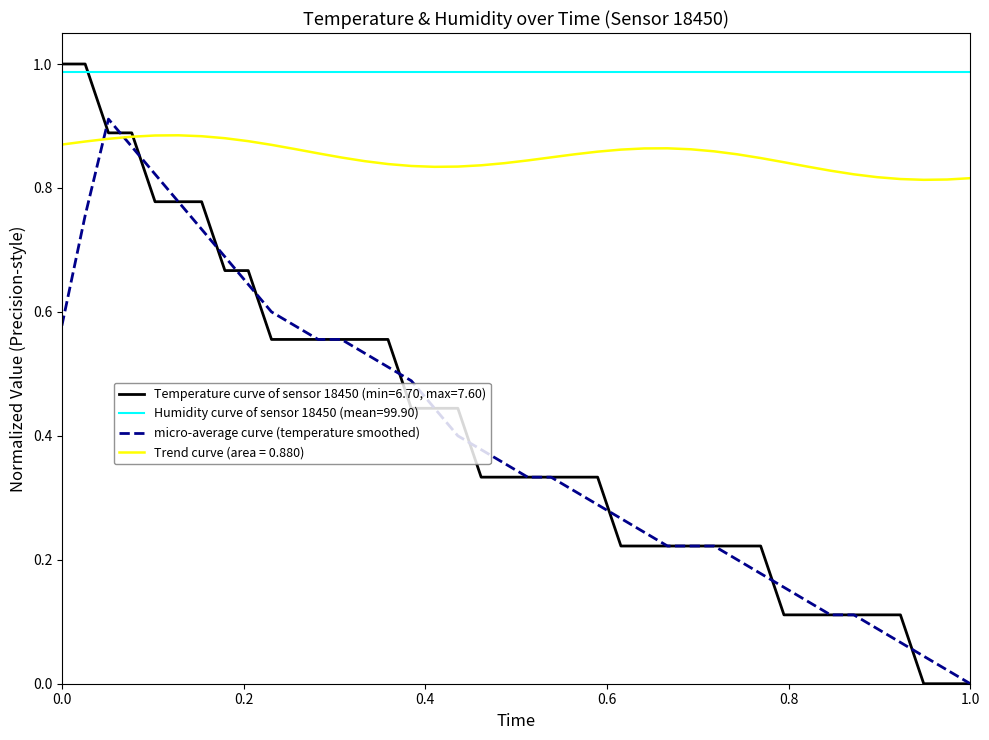

Rank the series by their maximum value, from lowest to highest.

Trend curve (area = 0.880), micro-average curve (temperature smoothed), Humidity curve of sensor 18450 (mean=99.90), Temperature curve of sensor 18450 (min=6.70, max=7.60)